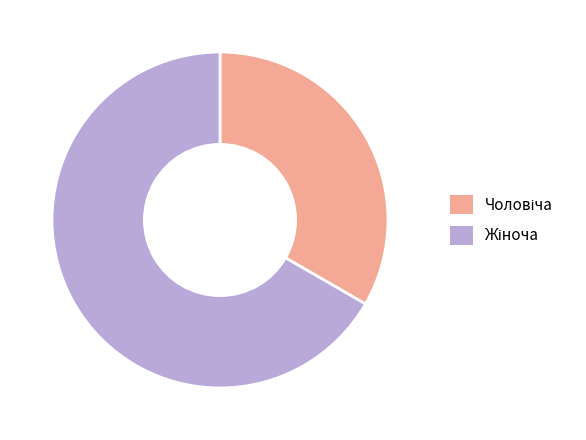

Does any single category account for the majority?

Yes